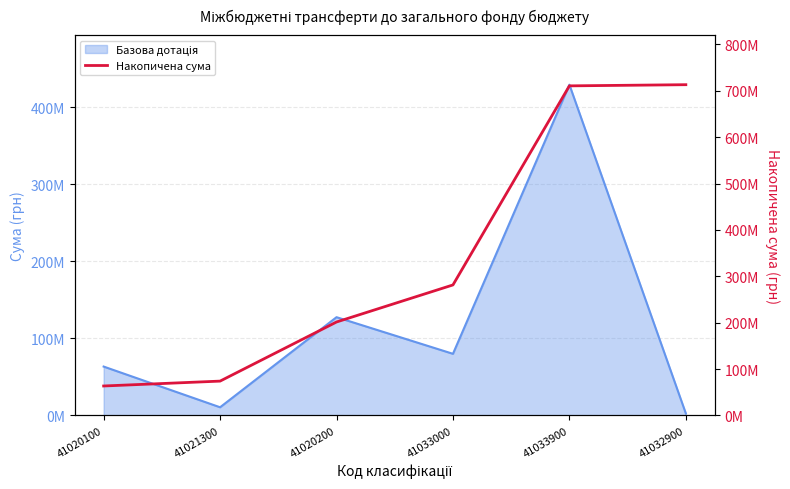

True or false: the data shows 713082047 at 41032900.

True